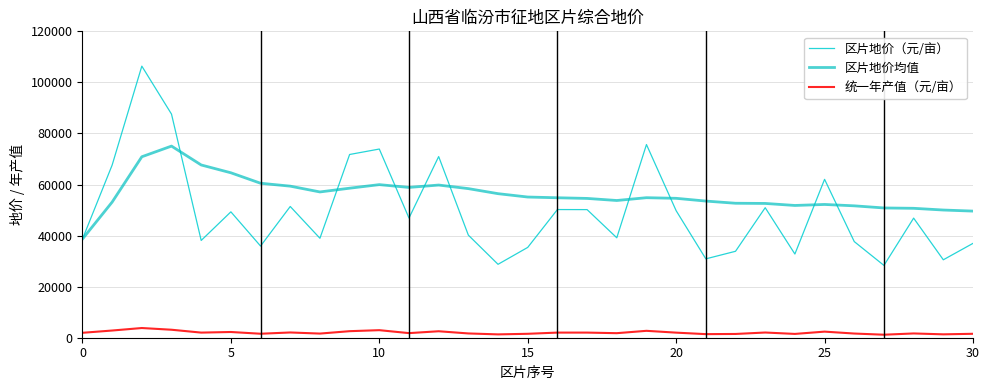

What is the label of the 16th point from the right?

15